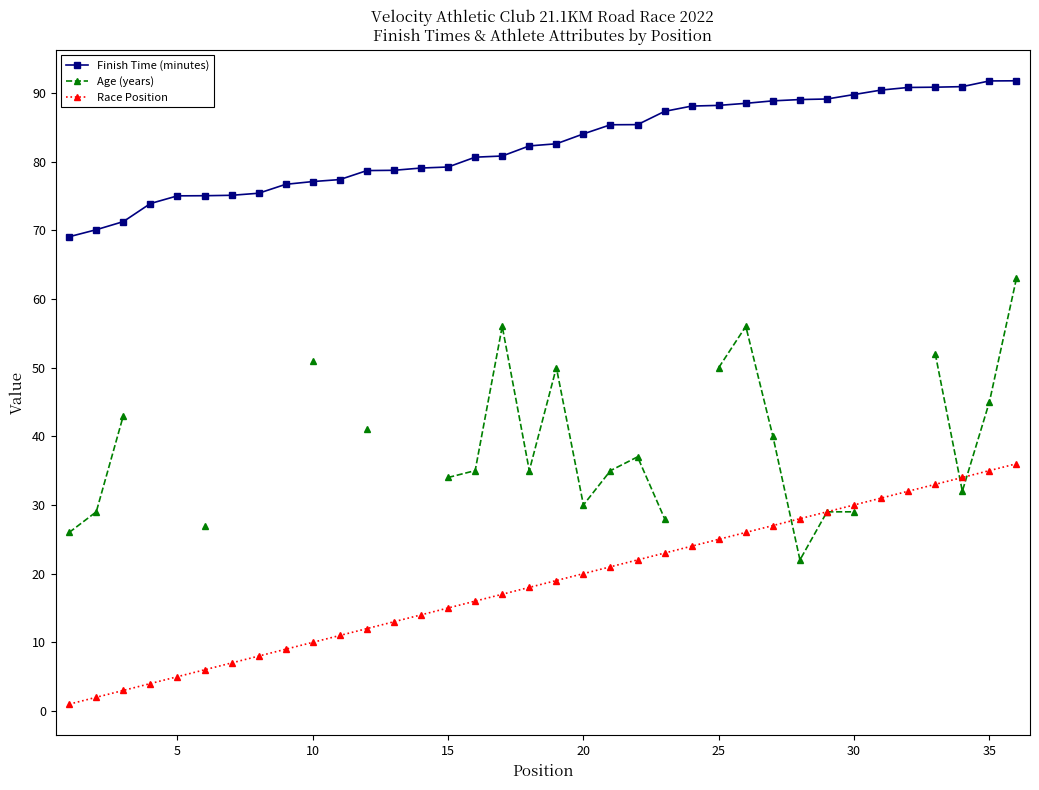

What is the highest value of the Race Position series?

36.0